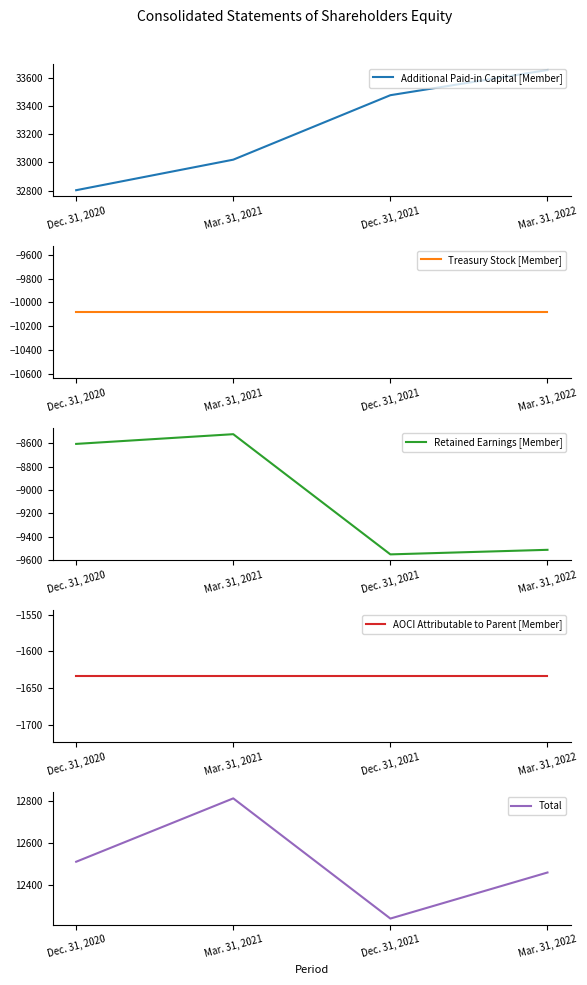

Reading left to right, extract all data points from this chart.

Additional Paid-in Capital [Member]: Dec. 31, 2020=32803	Mar. 31, 2021=33020	Dec. 31, 2021=33478	Mar. 31, 2022=33657
Treasury Stock [Member]: Dec. 31, 2020=-10082	Mar. 31, 2021=-10082	Dec. 31, 2021=-10082	Mar. 31, 2022=-10082
Retained Earnings [Member]: Dec. 31, 2020=-8606	Mar. 31, 2021=-8523	Dec. 31, 2021=-9550	Mar. 31, 2022=-9511
AOCI Attributable to Parent [Member]: Dec. 31, 2020=-1634	Mar. 31, 2021=-1634	Dec. 31, 2021=-1634	Mar. 31, 2022=-1634
Total: Dec. 31, 2020=12512	Mar. 31, 2021=12812	Dec. 31, 2021=12243	Mar. 31, 2022=12461